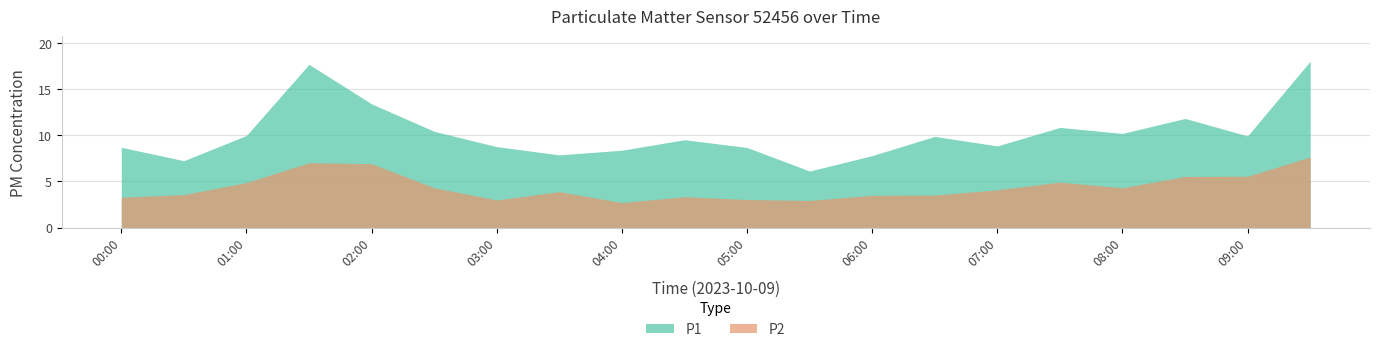

How many data points does each series have?

20